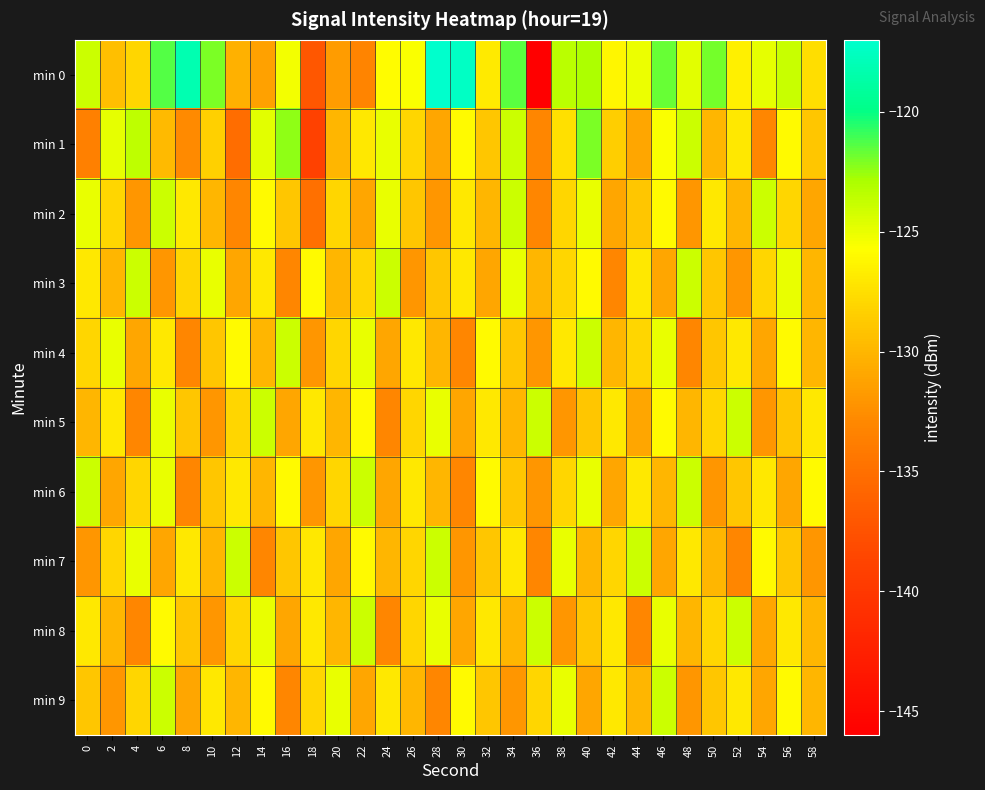

Which series has the largest total across all categories?

min 0